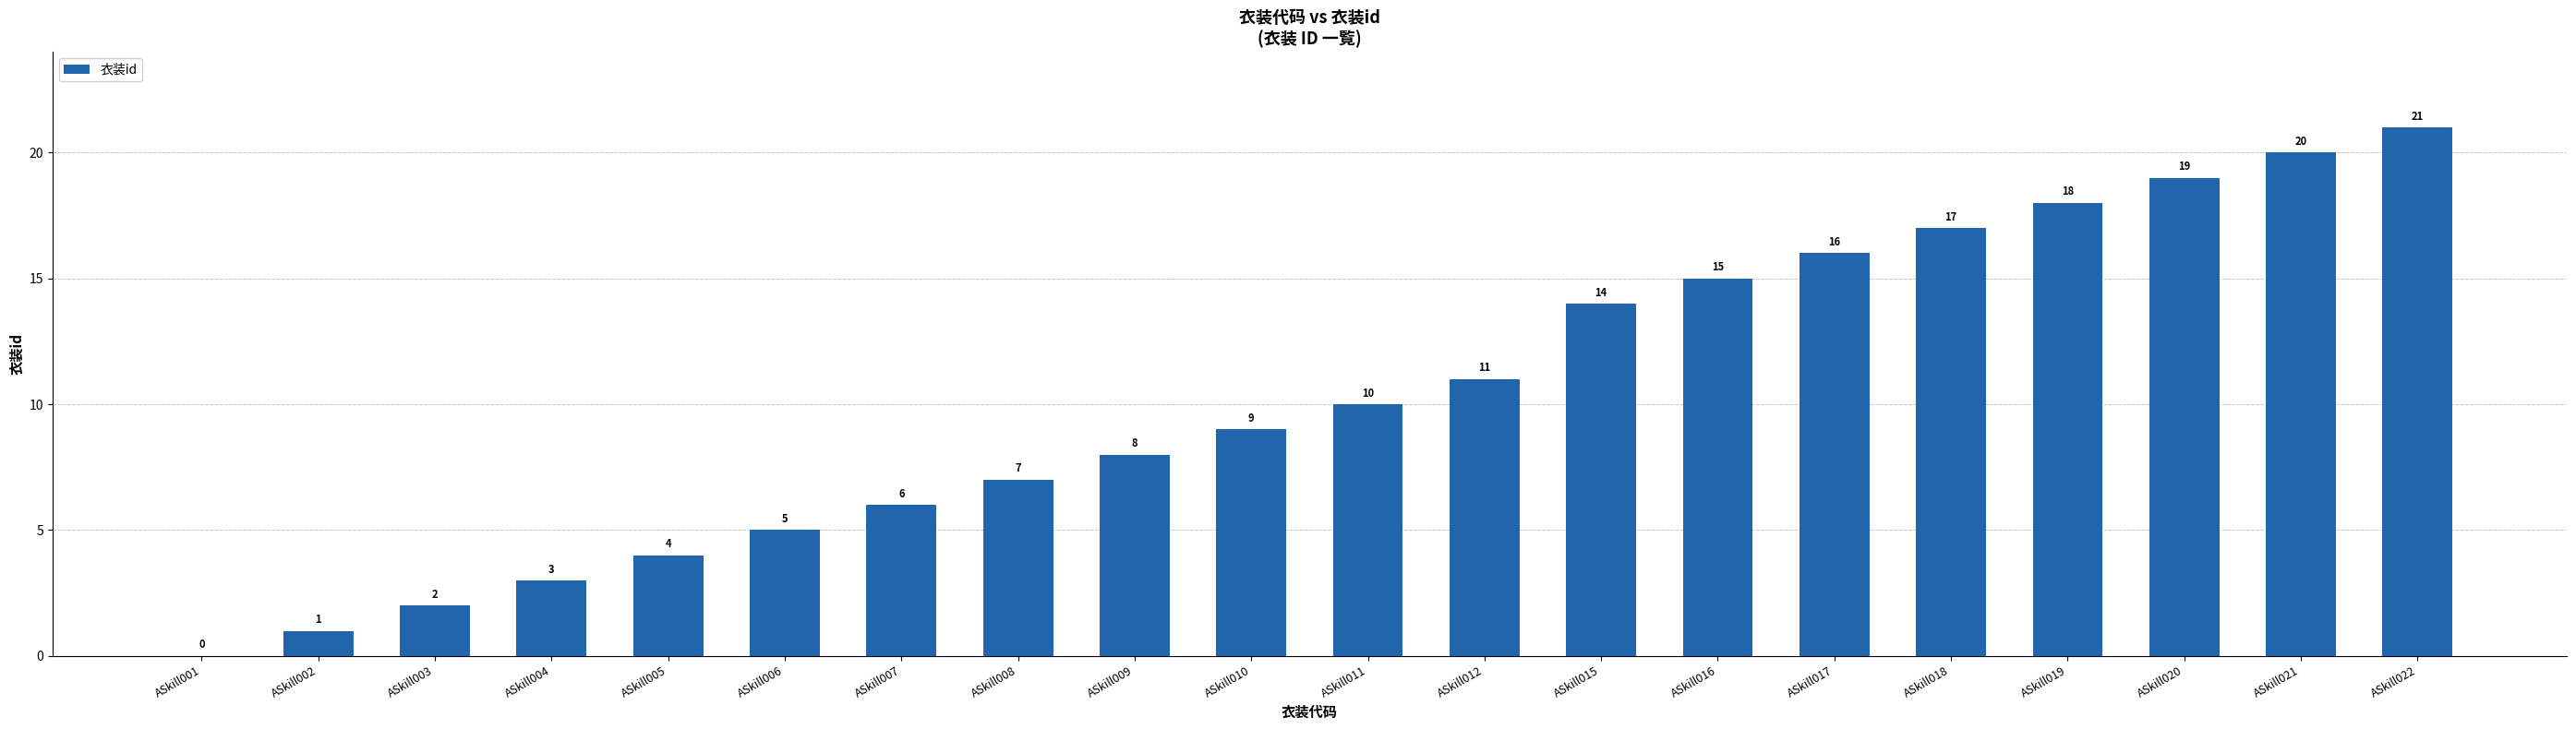

What is the greatest value displayed?

21